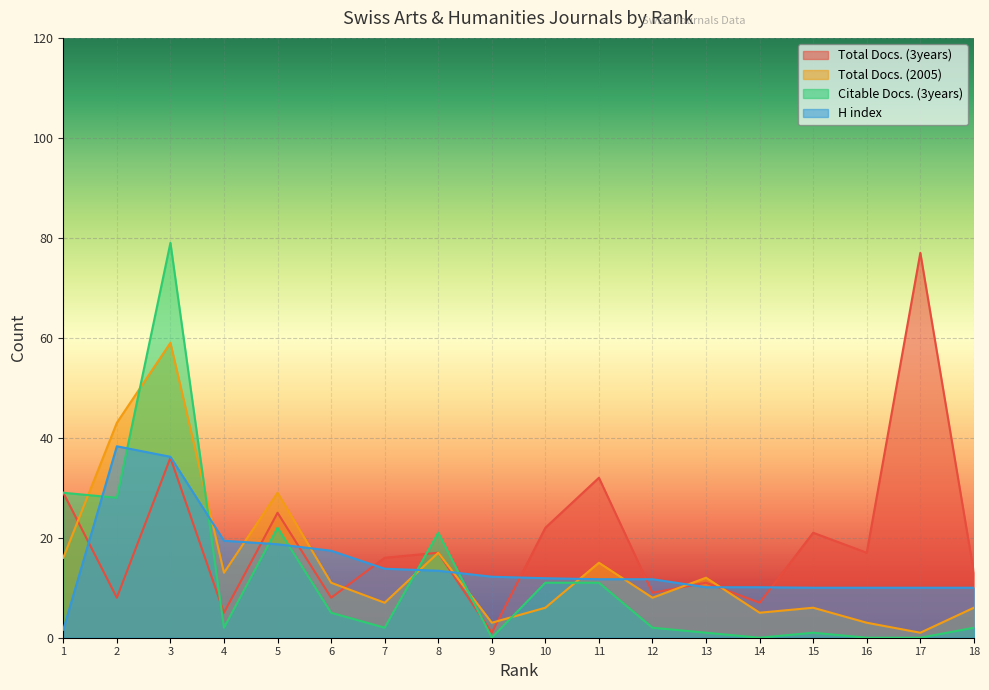

True or false: Total Docs. (2005) has a value of 10.4 at 18.

False